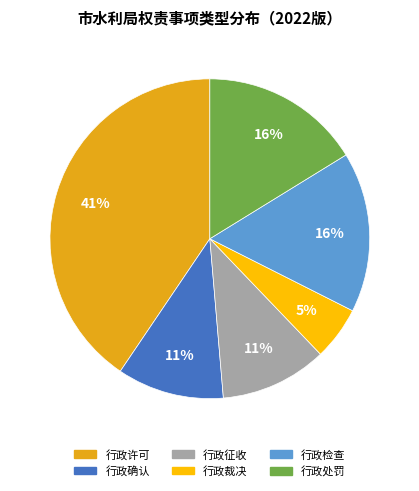

Which slice is the largest?

行政许可